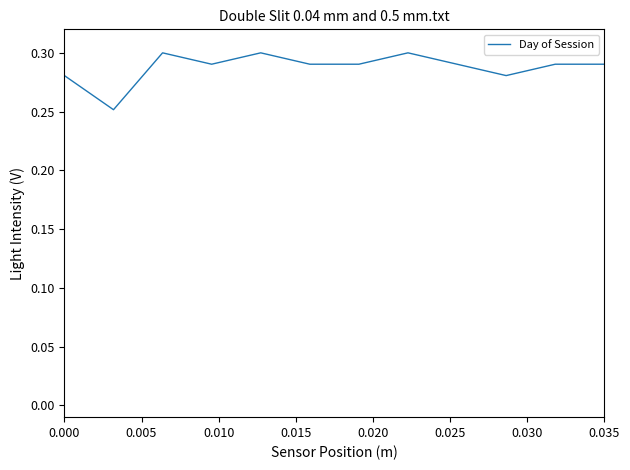

True or false: the data has more than 0 interior local peaks.

True